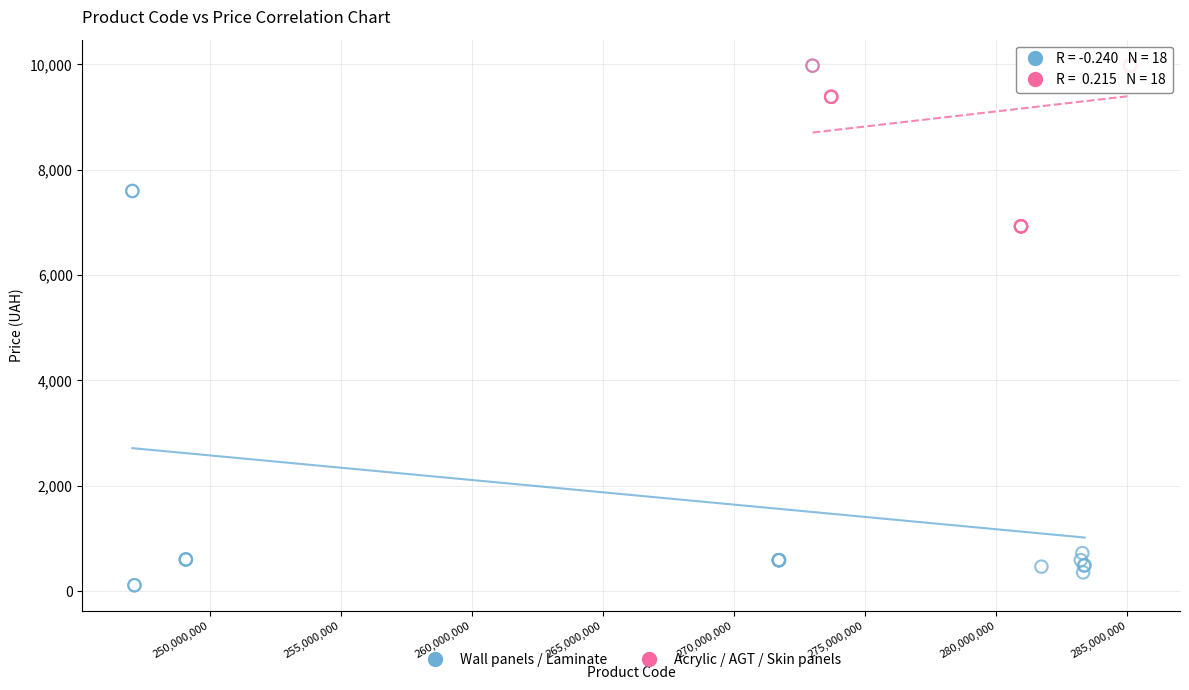

Which series has the widest spread of Y values?

Wall panels / Laminate